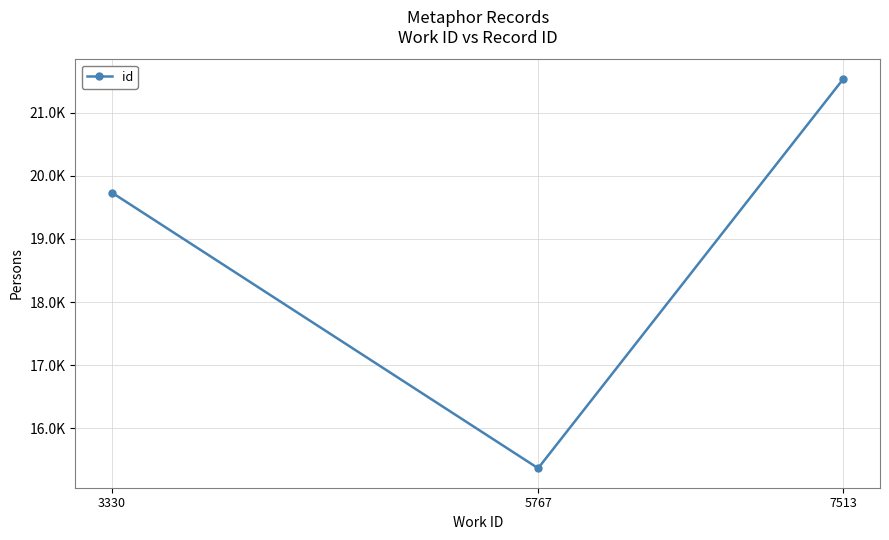

At which label is the value closest to 18452?

3330